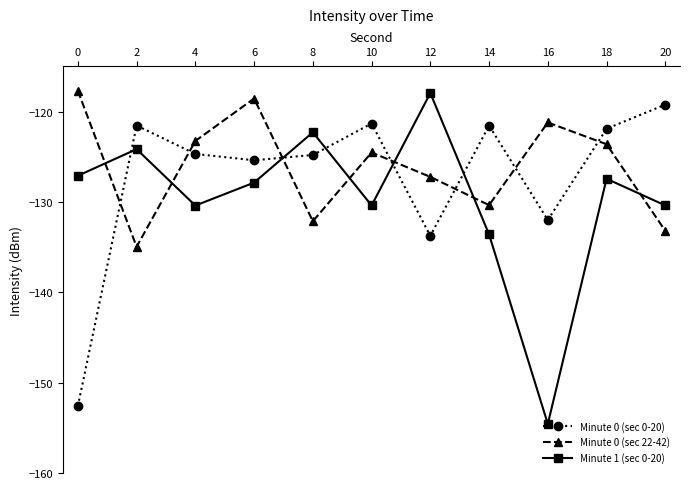

How many intersections are there between Minute 0 (sec 22-42) and Minute 0 (sec 0-20)?

7